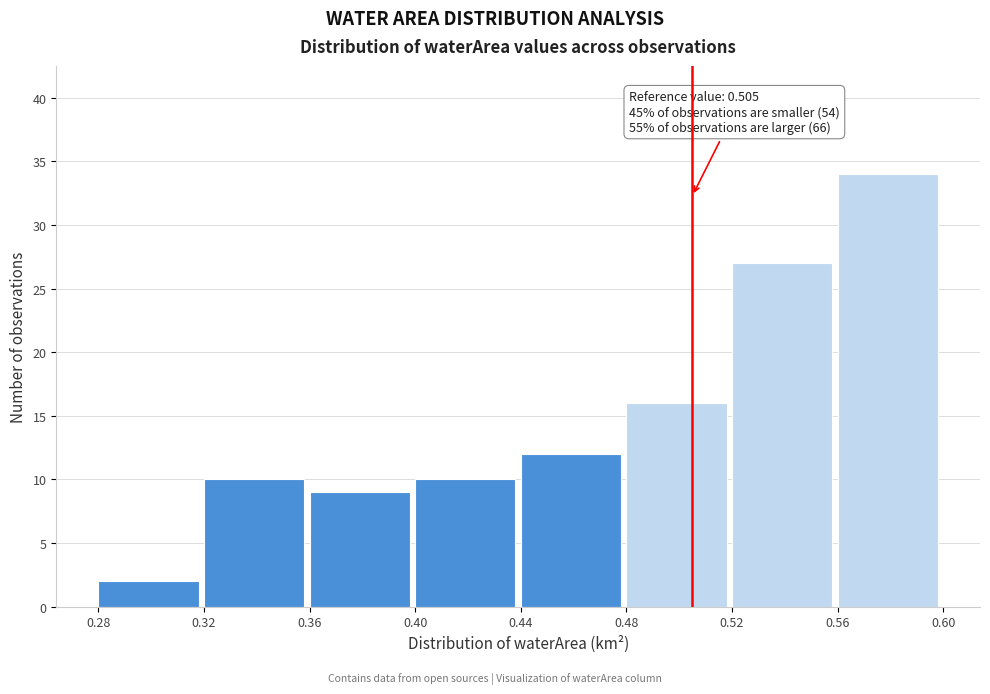

Which range on the x-axis has the tallest bar?

0.56 to 0.60